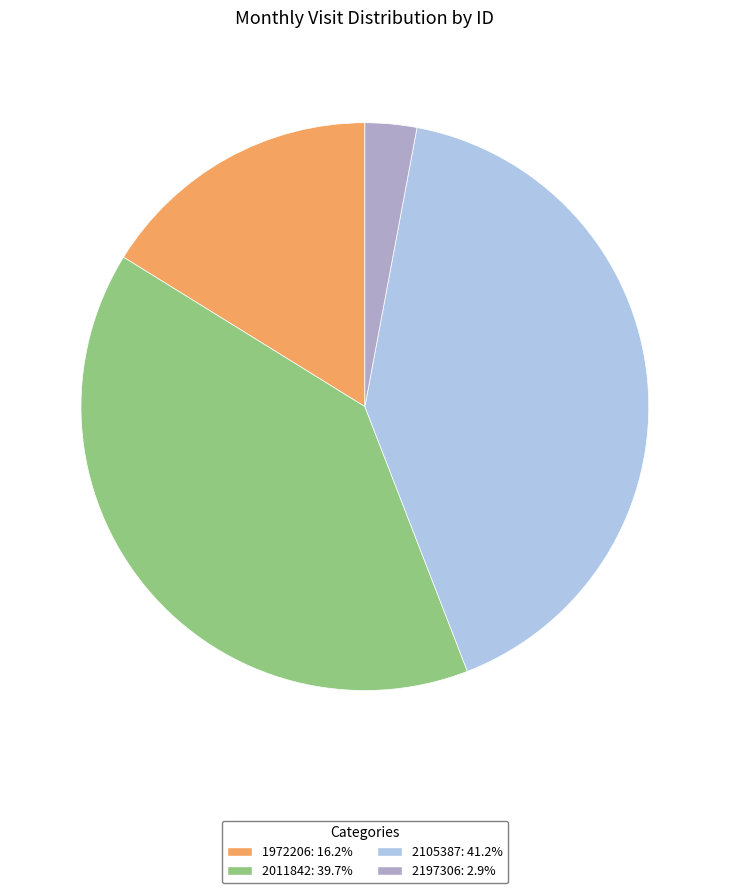

How many segments does this pie chart have?

4